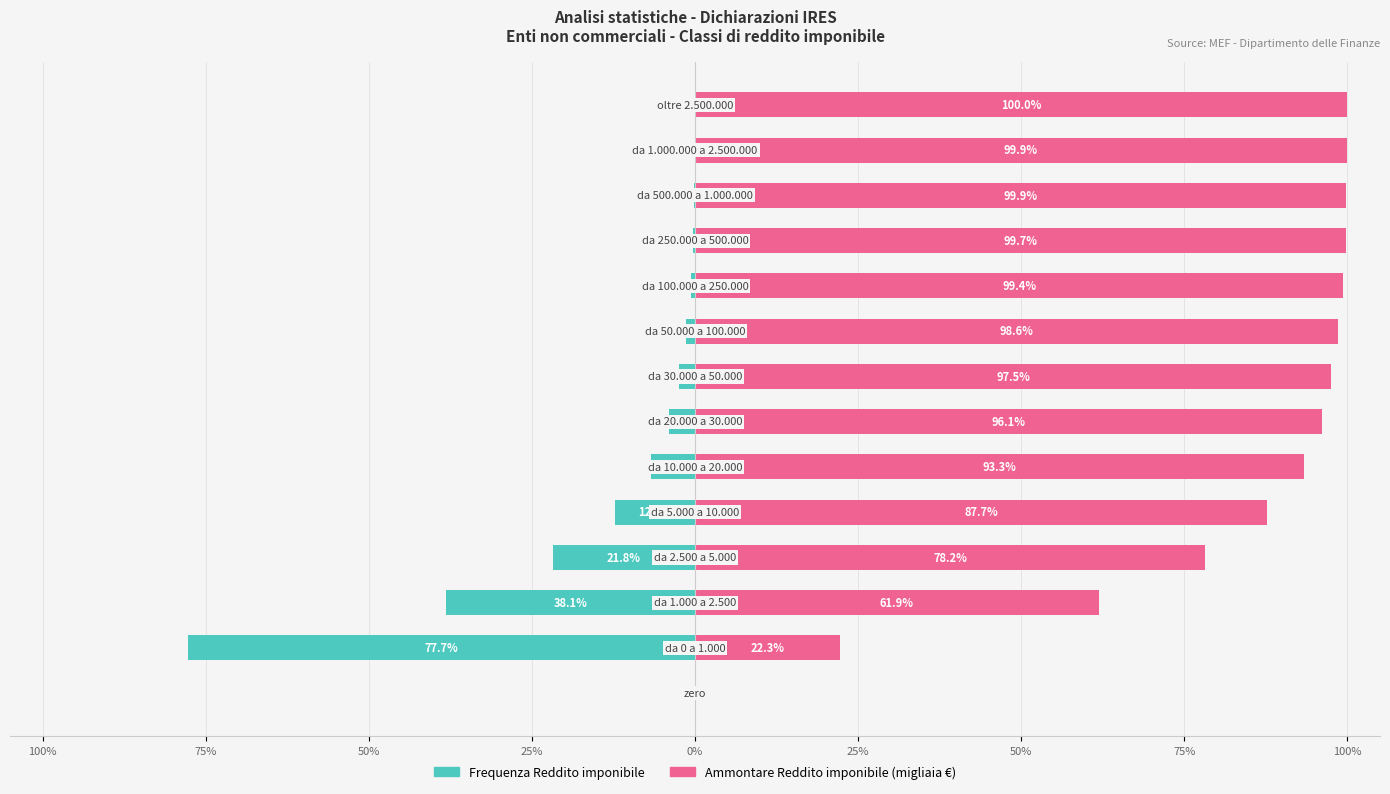

Reading left to right, extract all data points from this chart.

Frequenza Reddito imponibile: 0.0	-77.7	-38.1	-21.8	-12.3	-6.7	-3.9	-2.5	-1.4	-0.6	-0.3	-0.1	-0.1	-0.0
Ammontare Reddito imponibile (migliaia €): 0.0	22.3	61.9	78.2	87.7	93.3	96.1	97.5	98.6	99.4	99.7	99.9	99.9	100.0